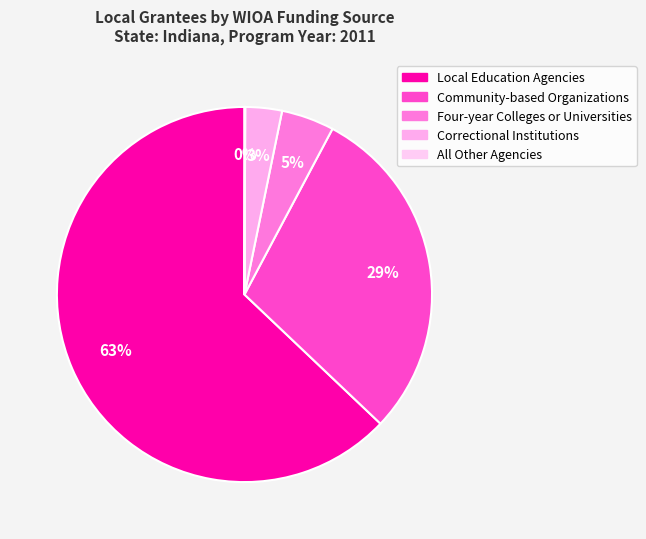

How much of the chart is everything except All Other Agencies?

99.9%